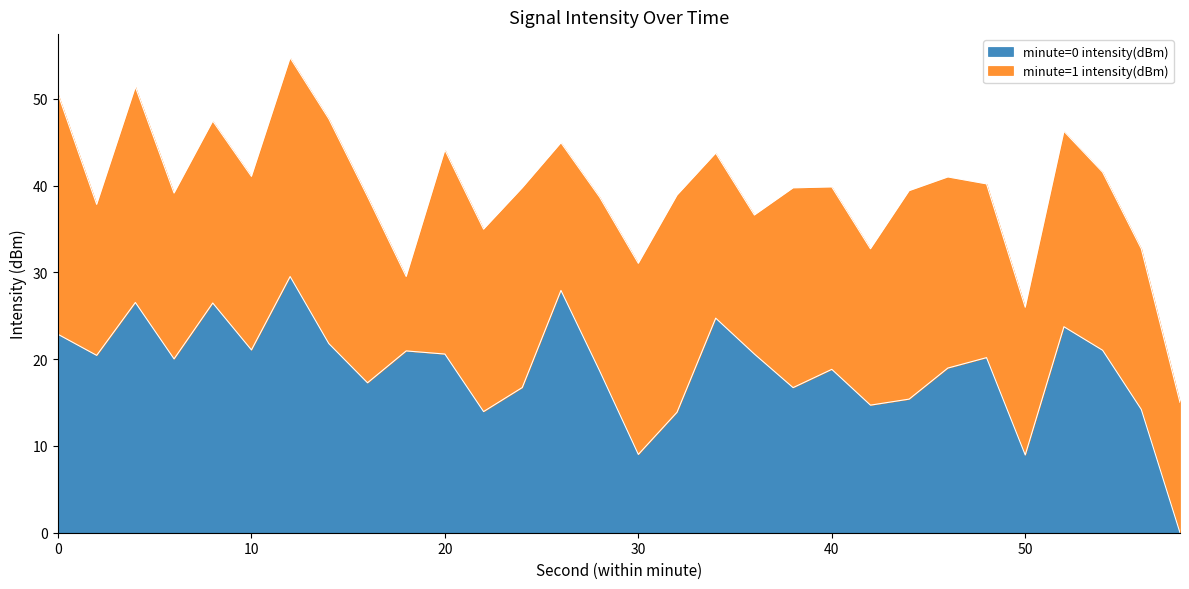

The value at 4 is 35.6. True or false?

False